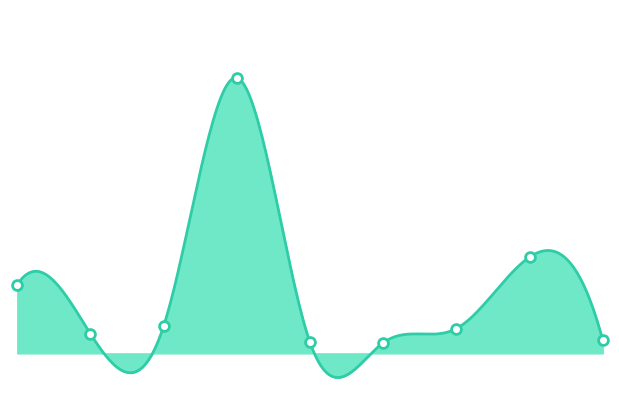

Approximately how many times larger is the value at м.Стрий compared to м.Червоноград?

1.8